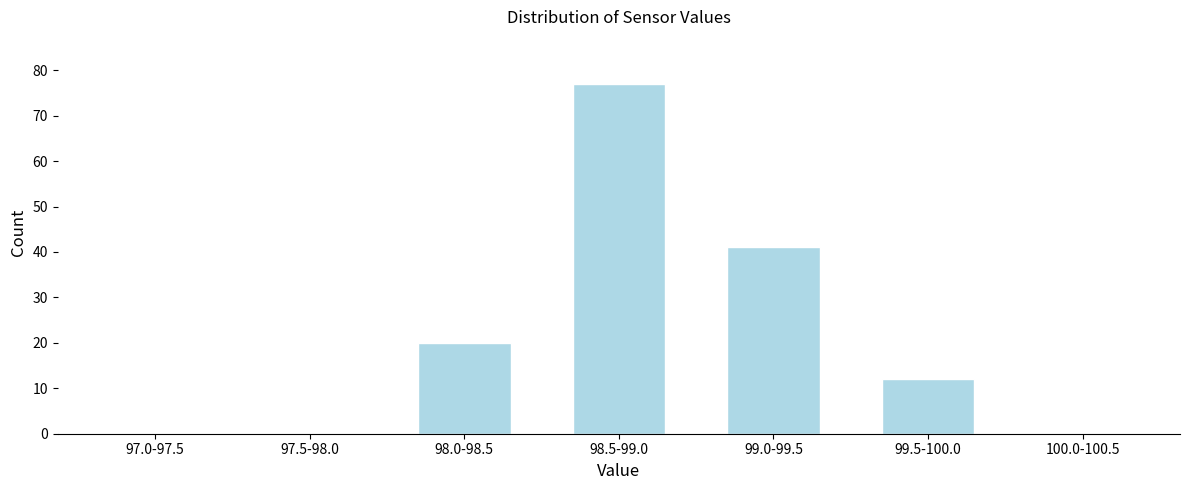

Reading right to left, what are all the values shown in this chart?

100.0-100.5=0	99.5-100.0=12	99.0-99.5=41	98.5-99.0=77	98.0-98.5=20	97.5-98.0=0	97.0-97.5=0